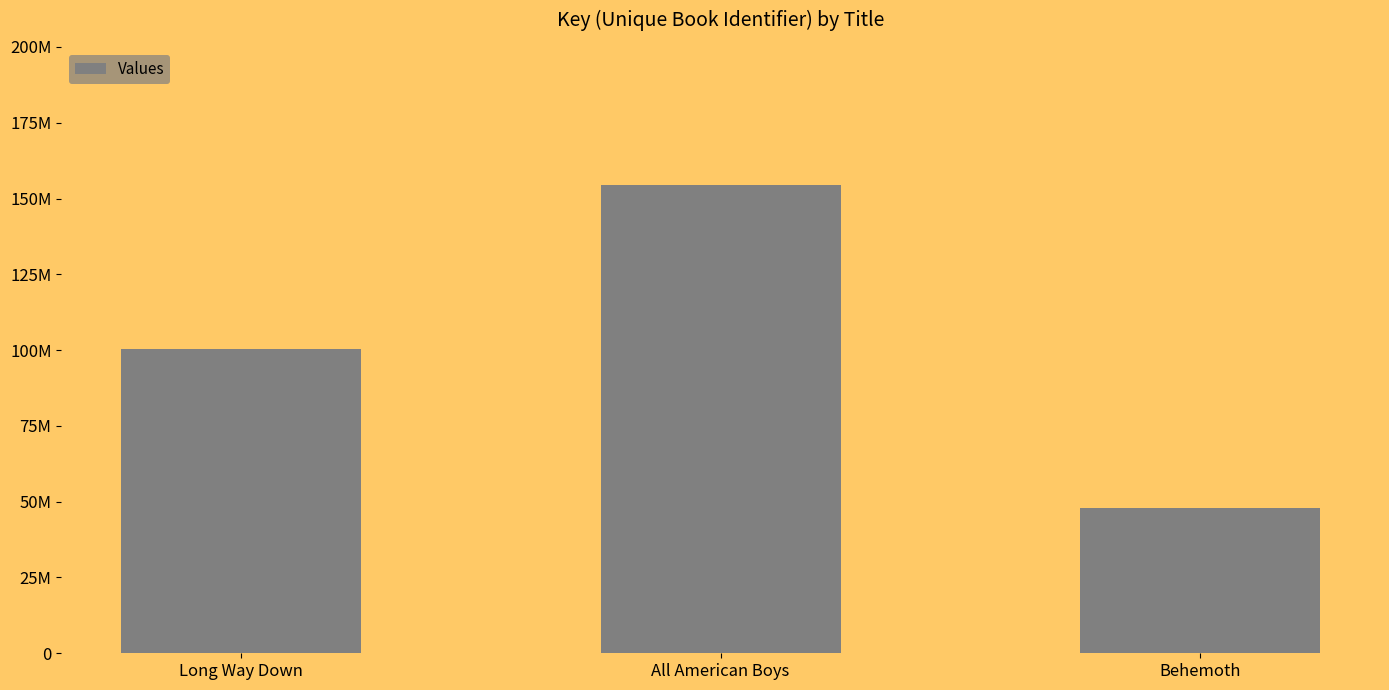

Does the chart contain any negative values?

No